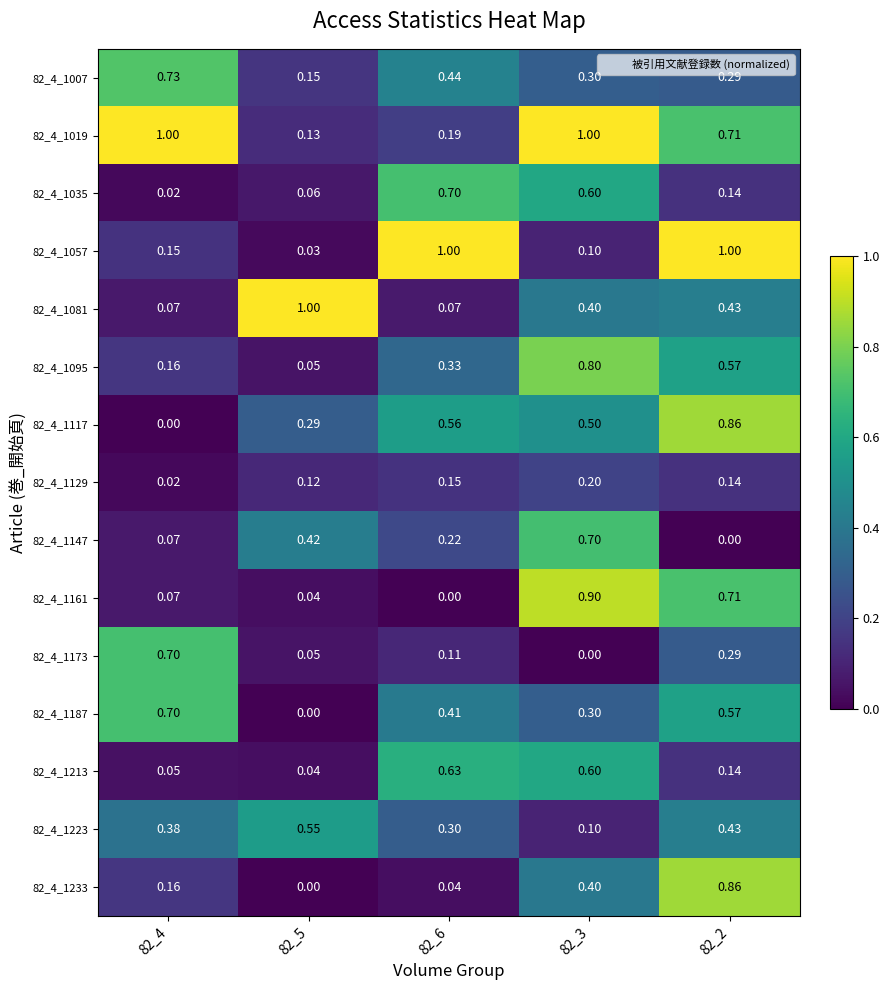

Which series has the largest total across all categories?

82_4_1019